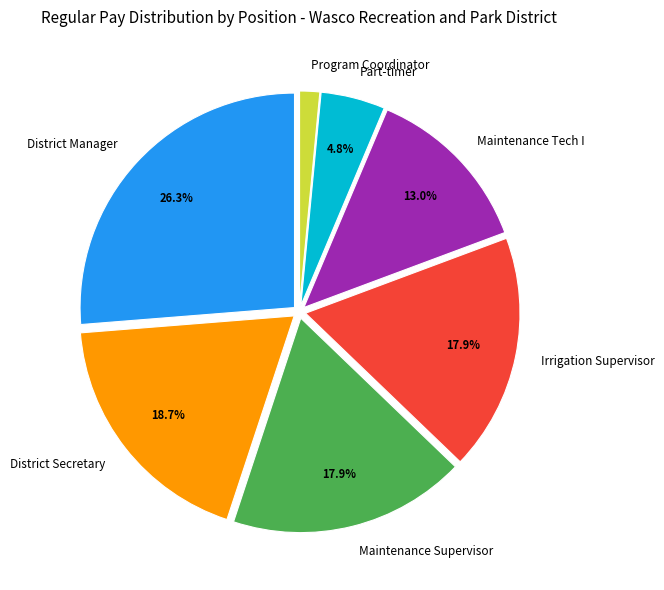

True or false: District Secretary accounts for 19% of the total.

True